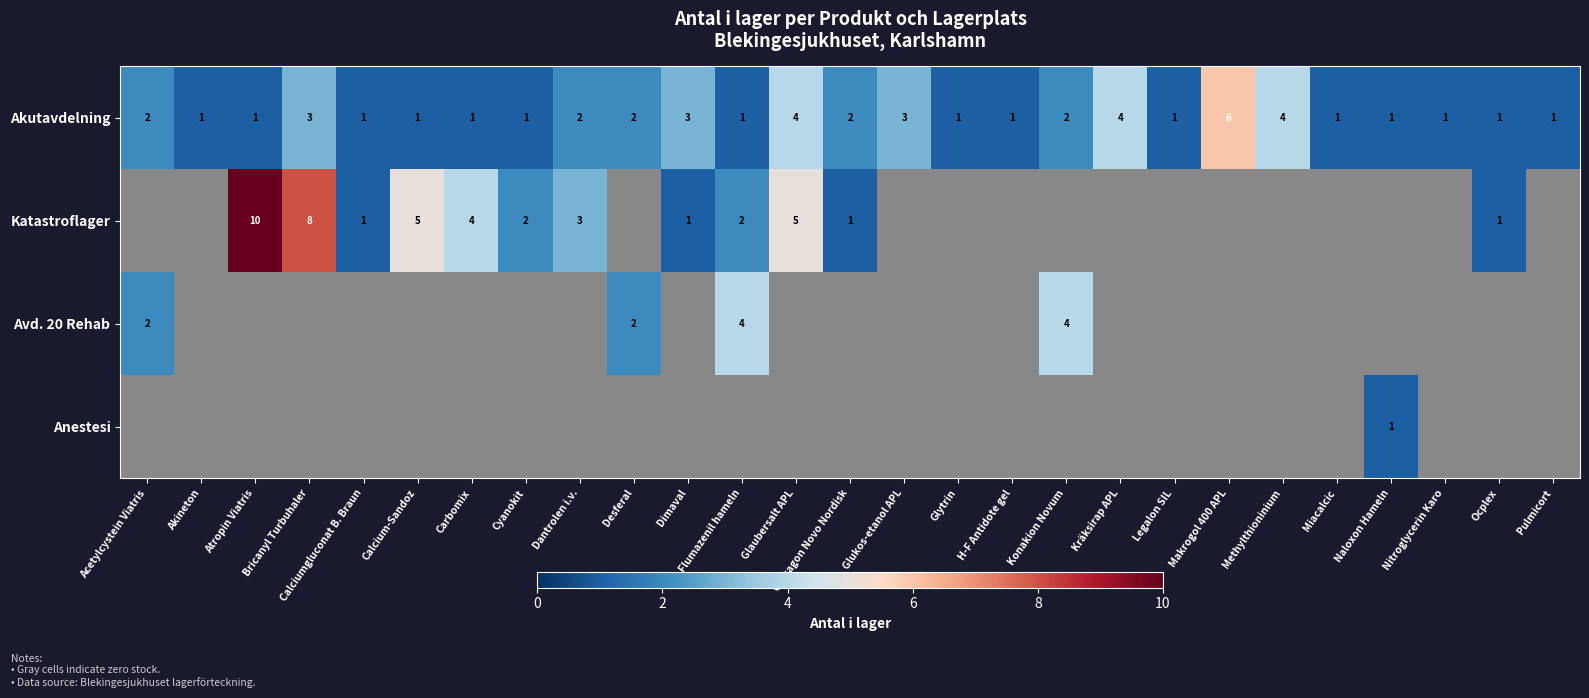

How many distinct data groups are displayed?

4